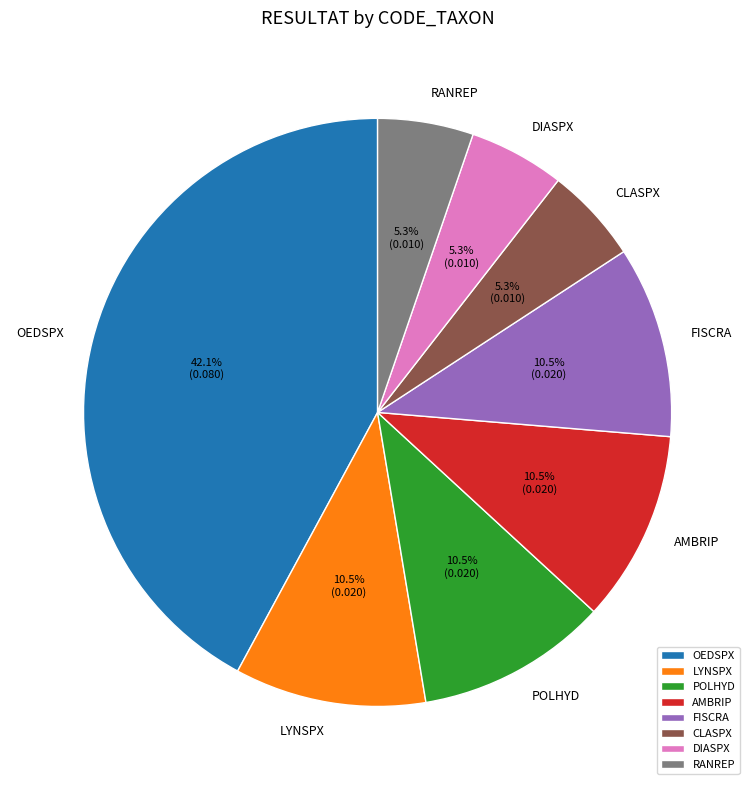

What percentage do POLHYD and DIASPX together represent?

15.8%